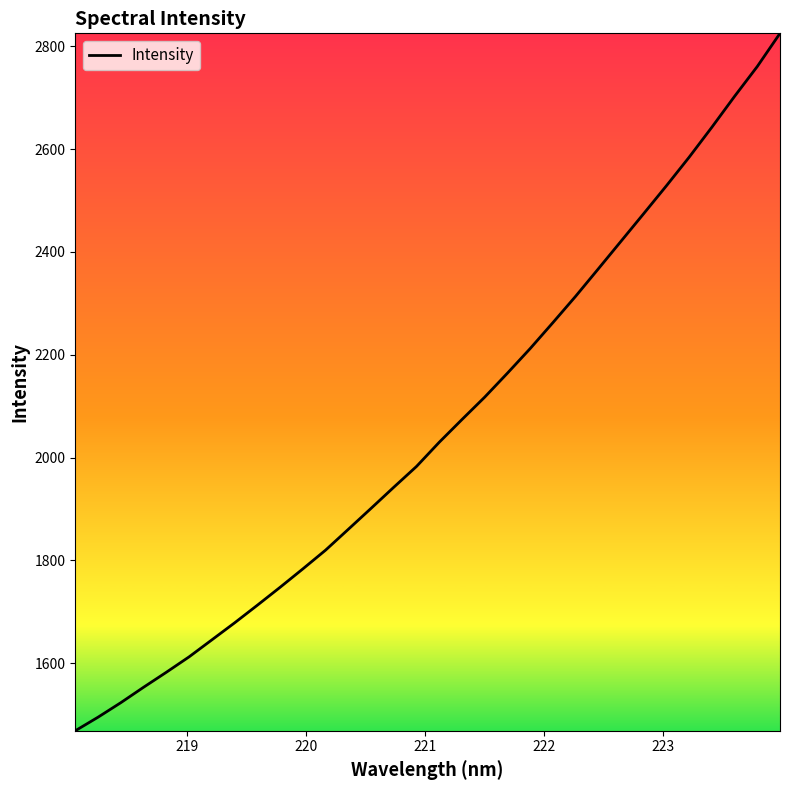

Count the number of data series in this chart.

1